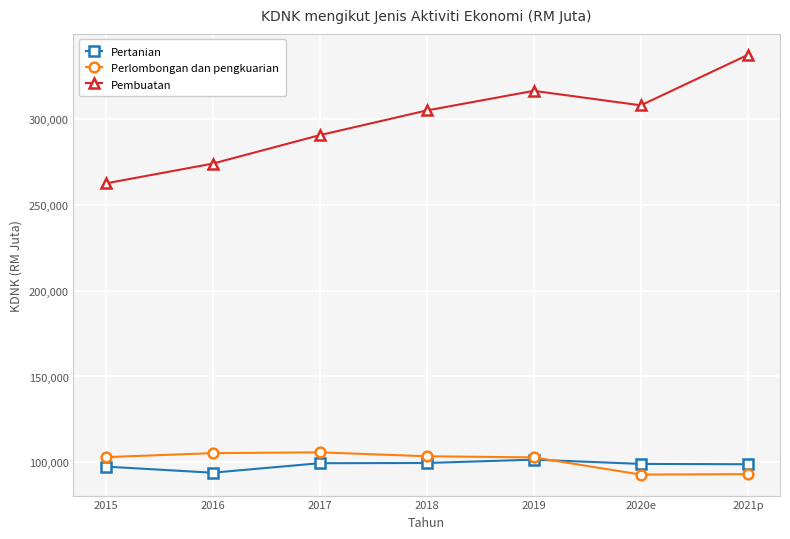

What is the lowest value of the Perlombongan dan pengkuarian series?

92879